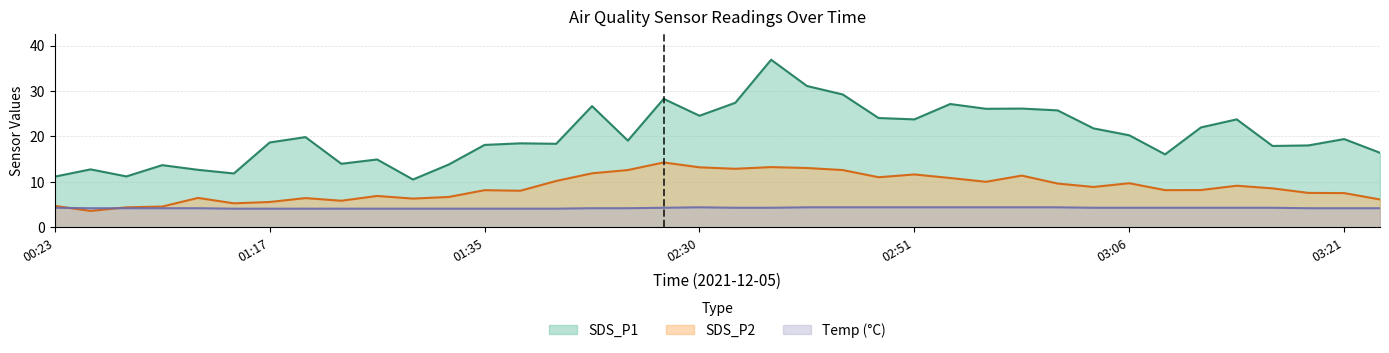

Rank the series at 01:22 from highest to lowest value.

SDS_P1, SDS_P2, Temp